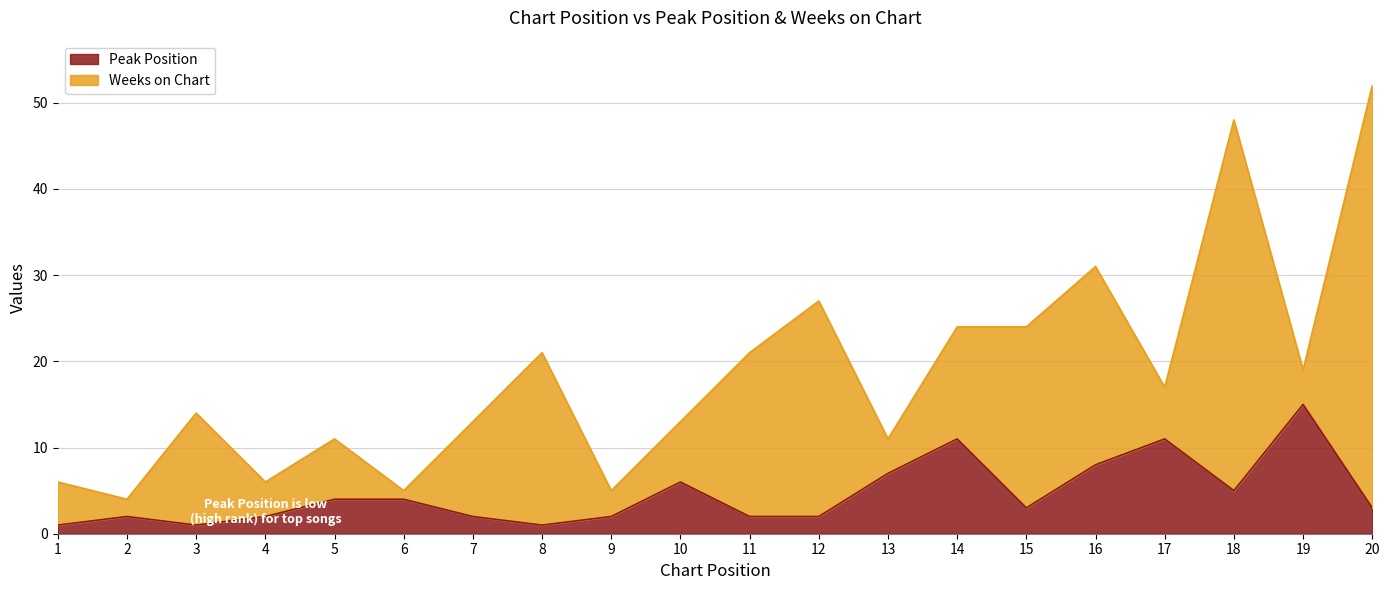

What is the value of the 5th point from the left?

4